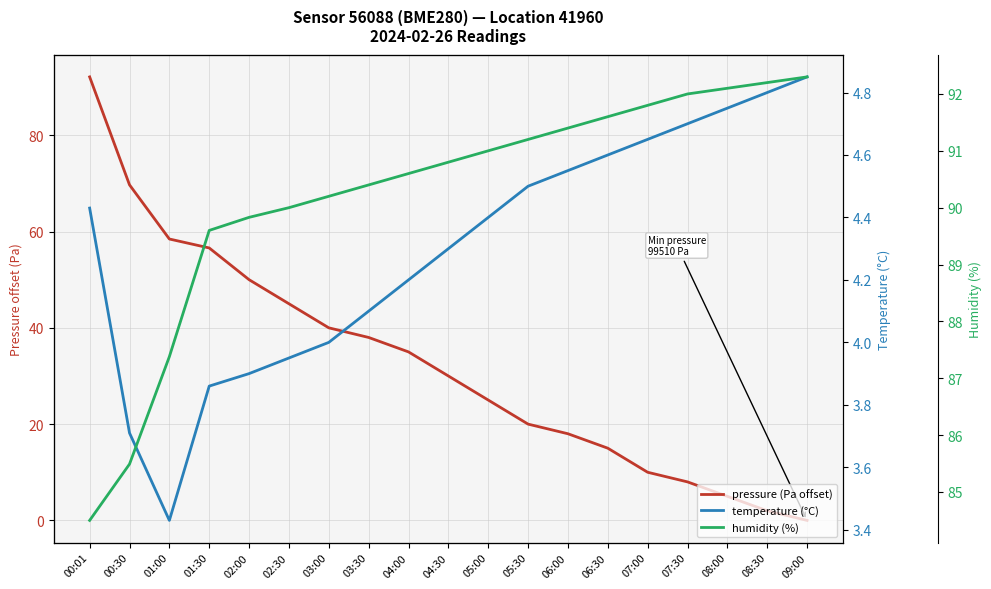

Which series has the widest spread of values?

pressure (Pa offset)